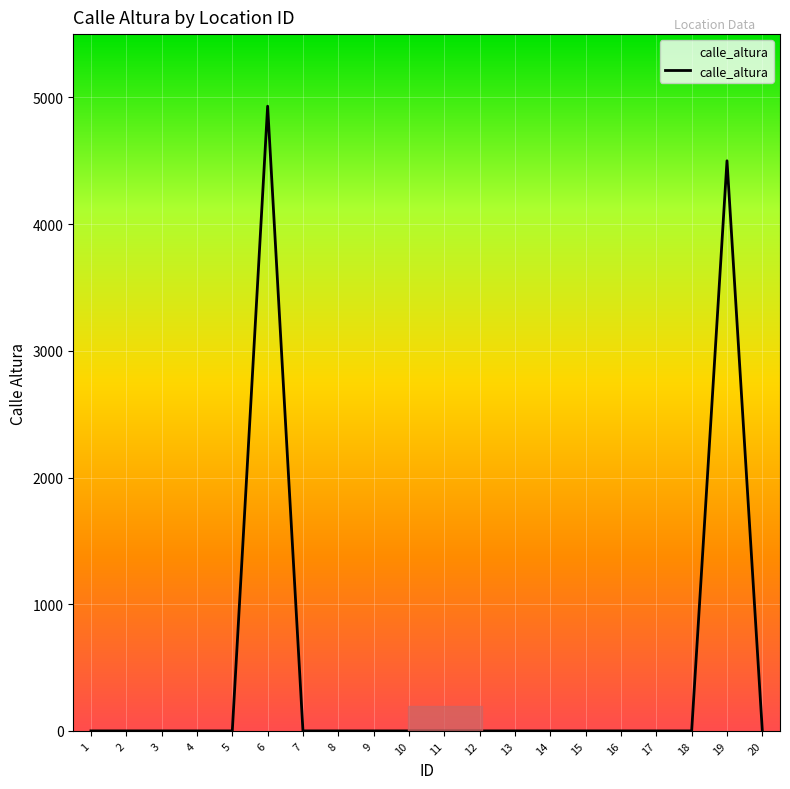

Reading right to left, transcribe all the data shown in this chart.

20=0	19=4500	18=0	17=0	16=0	15=0	14=0	13=0	12=0	11=0	10=0	9=0	8=0	7=0	6=4931	5=0	4=0	3=0	2=0	1=0